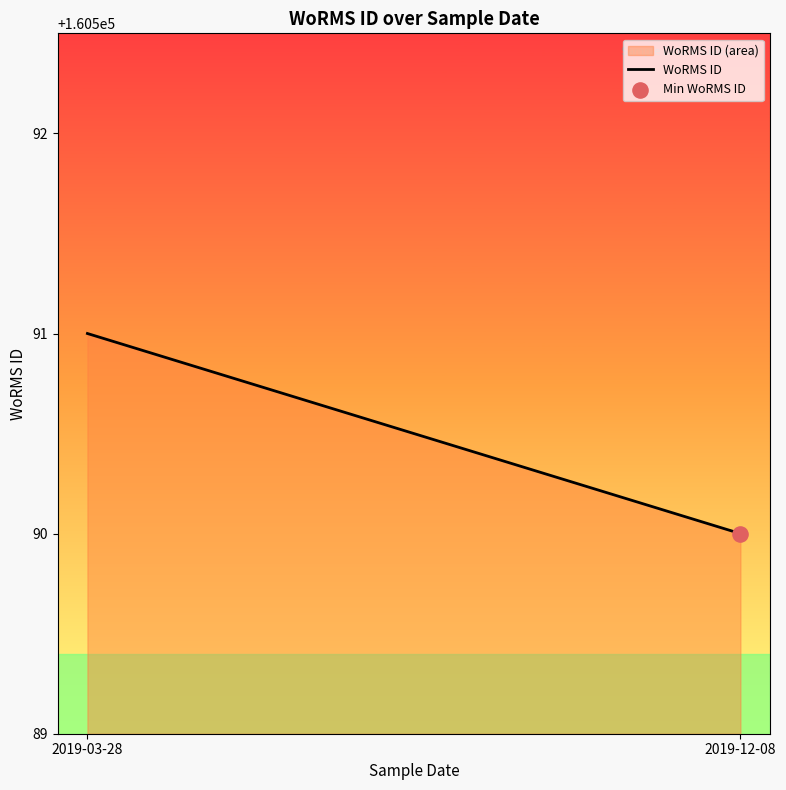

What is the change in value from 2019-03-28 to 2019-12-08?

-1